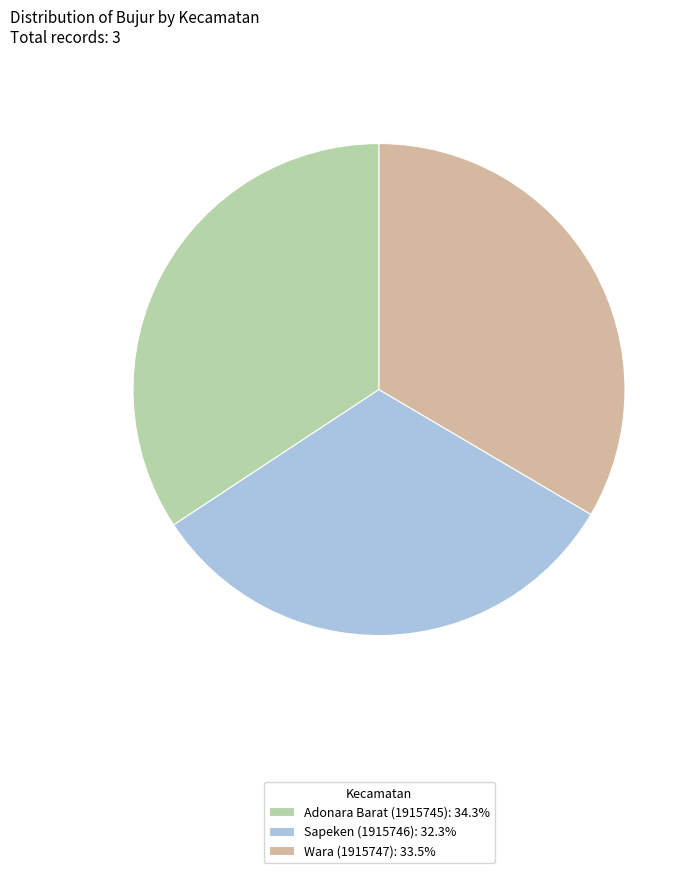

True or false: Sapeken (1915746) accounts for 25% of the total.

False